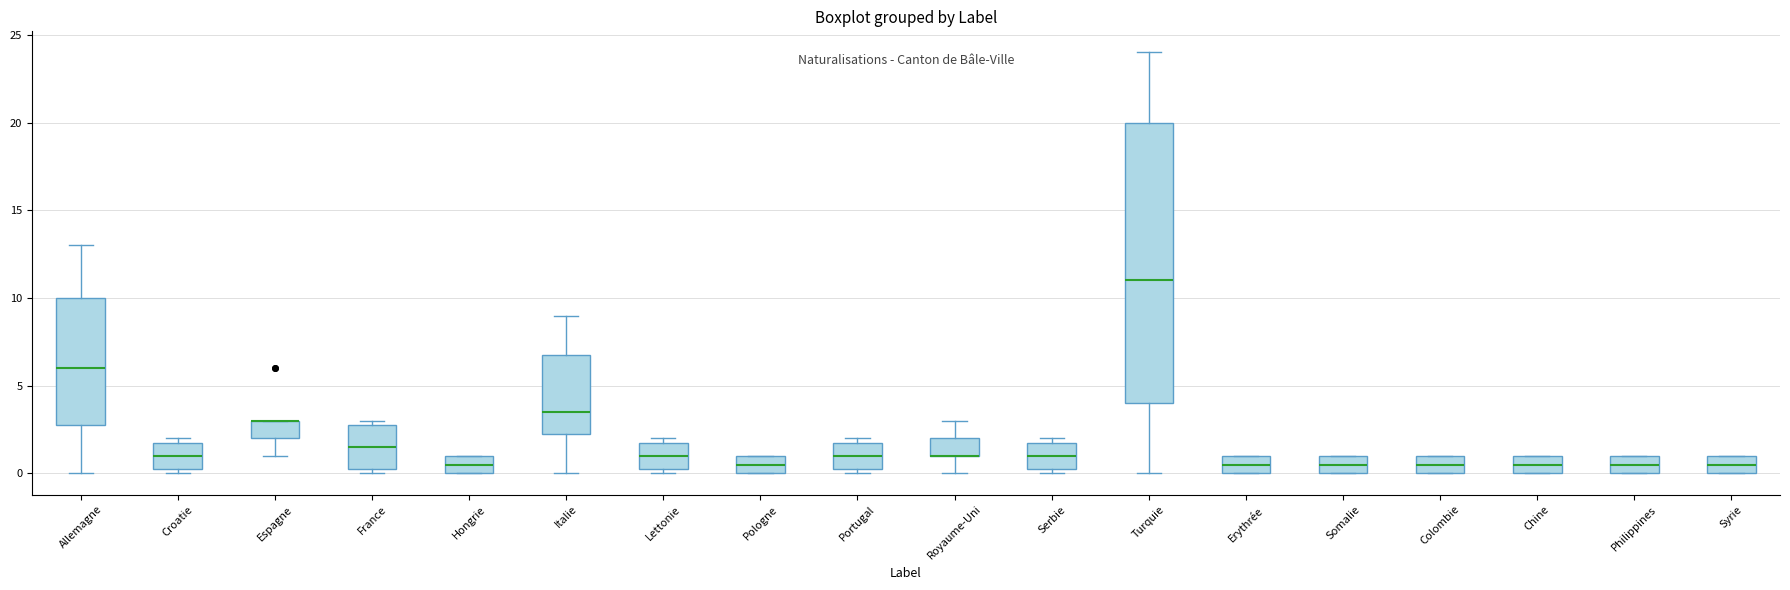

Where is the upper edge of the box for Hongrie on the y-axis? The values are not printed on the chart, so give them approximately, as read against the axis.

1.0